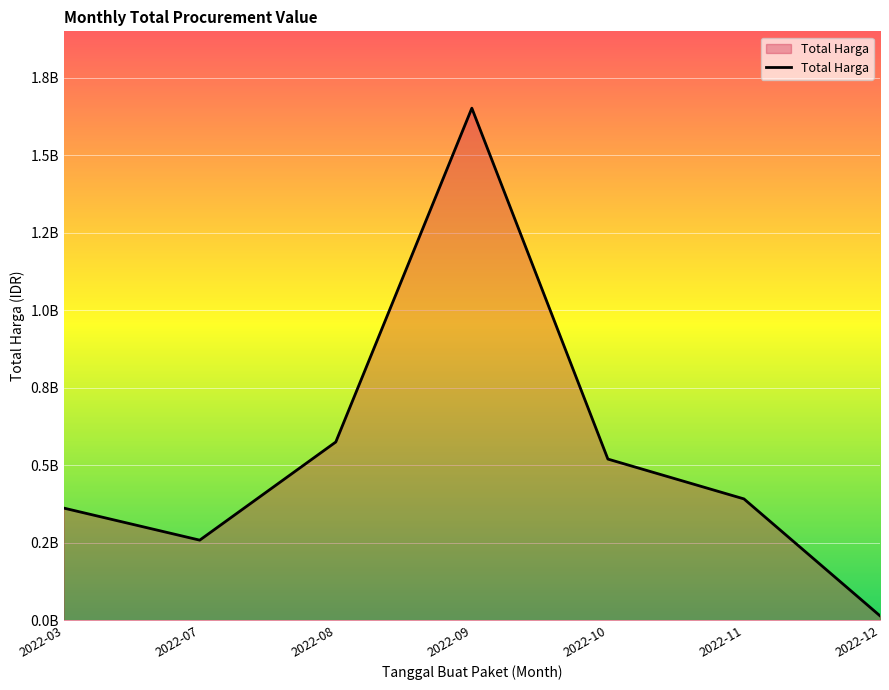

Does the chart have visible grid lines?

Yes